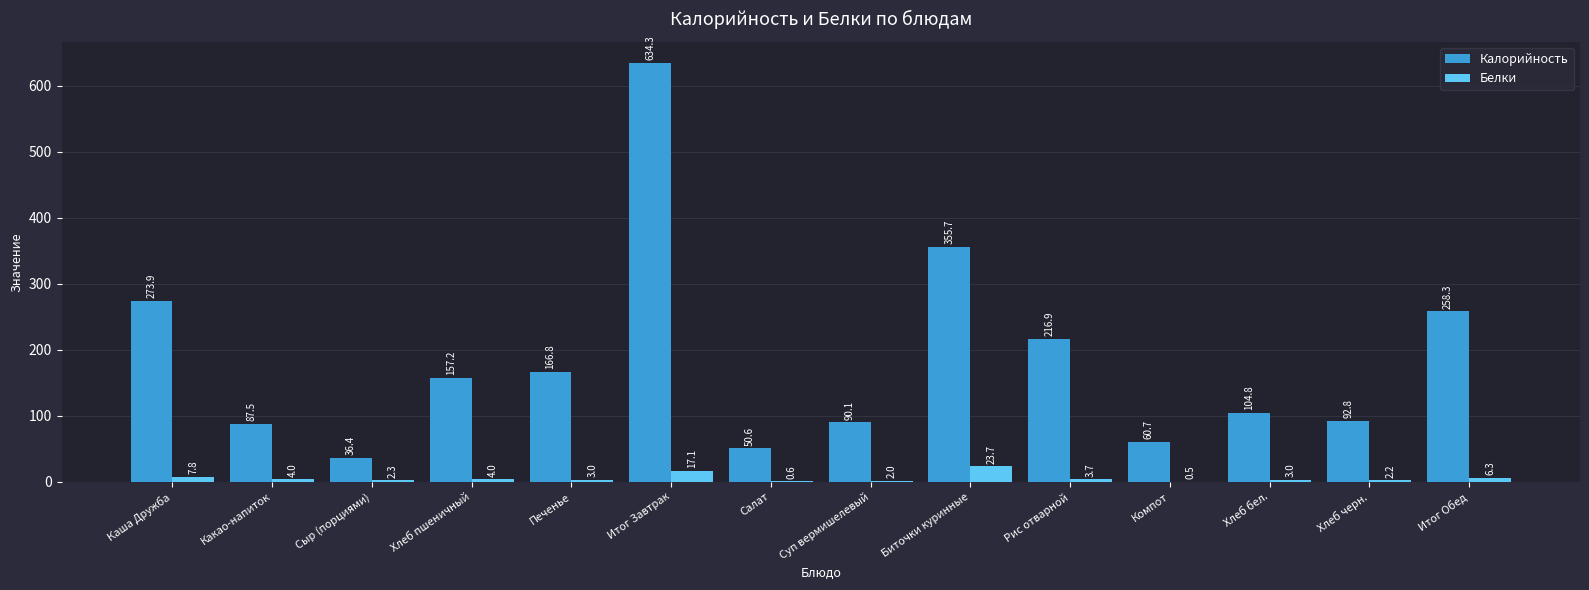

What is the maximum value for Калорийность?

634.3